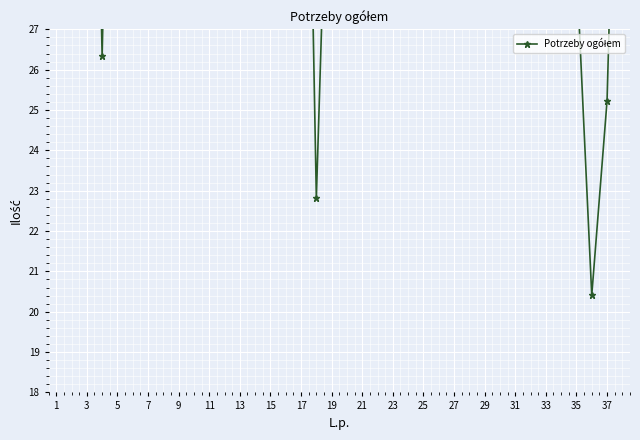

What is the label of the 19th point from the right?

19